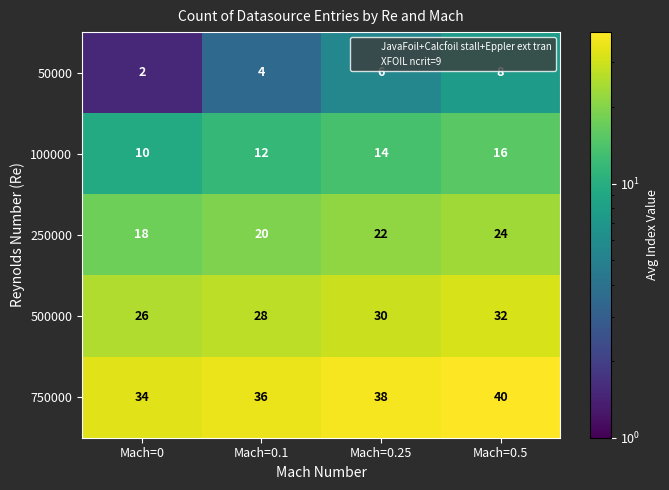

List the series in order of their peak value, lowest first.

50000, 100000, 250000, 500000, 750000